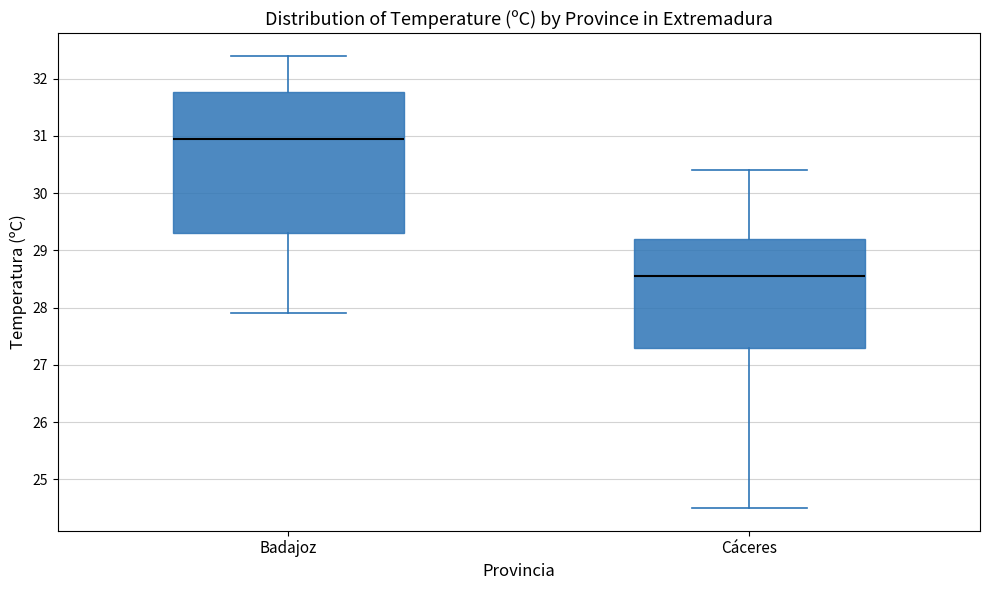

Which box is the tallest, from its lower edge to its upper edge?

Badajoz